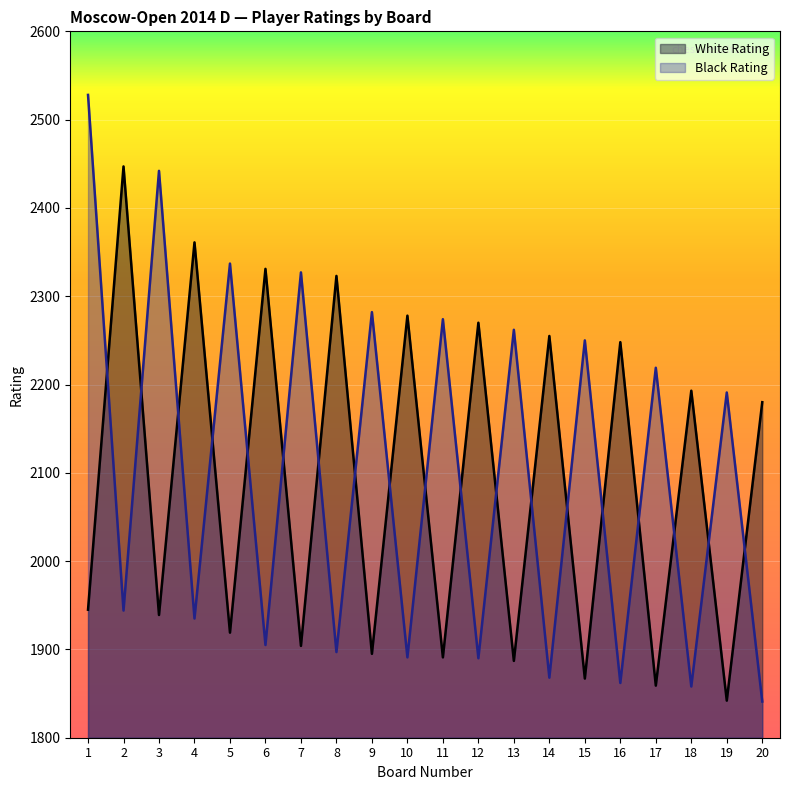

How many data points does each series have?

20